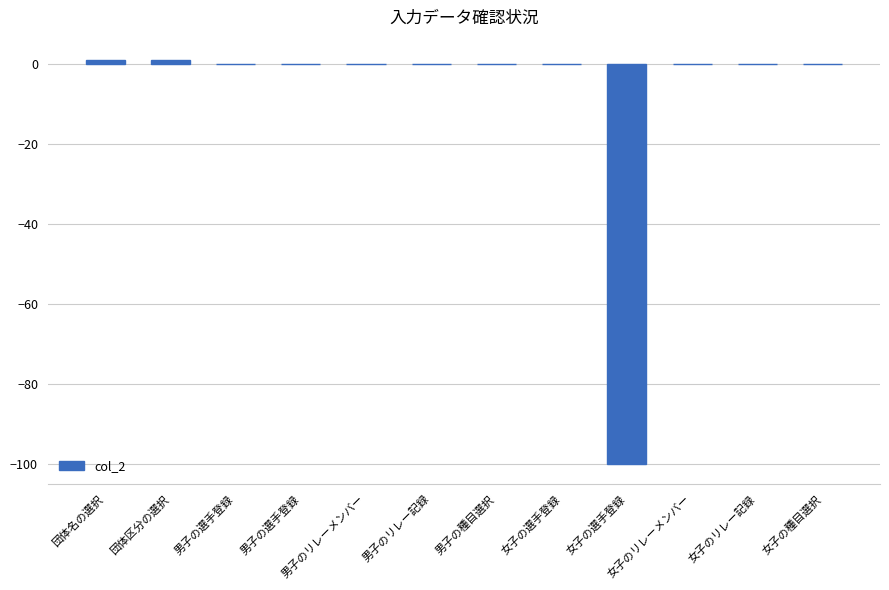

Rank the categories by value from lowest to highest.

女子の選手登録, 男子の選手登録, 男子の選手登録, 男子のリレーメンバー, 男子のリレー記録, 男子の種目選択, 女子の選手登録, 女子のリレーメンバー, 女子のリレー記録, 女子の種目選択, 団体名の選択, 団体区分の選択